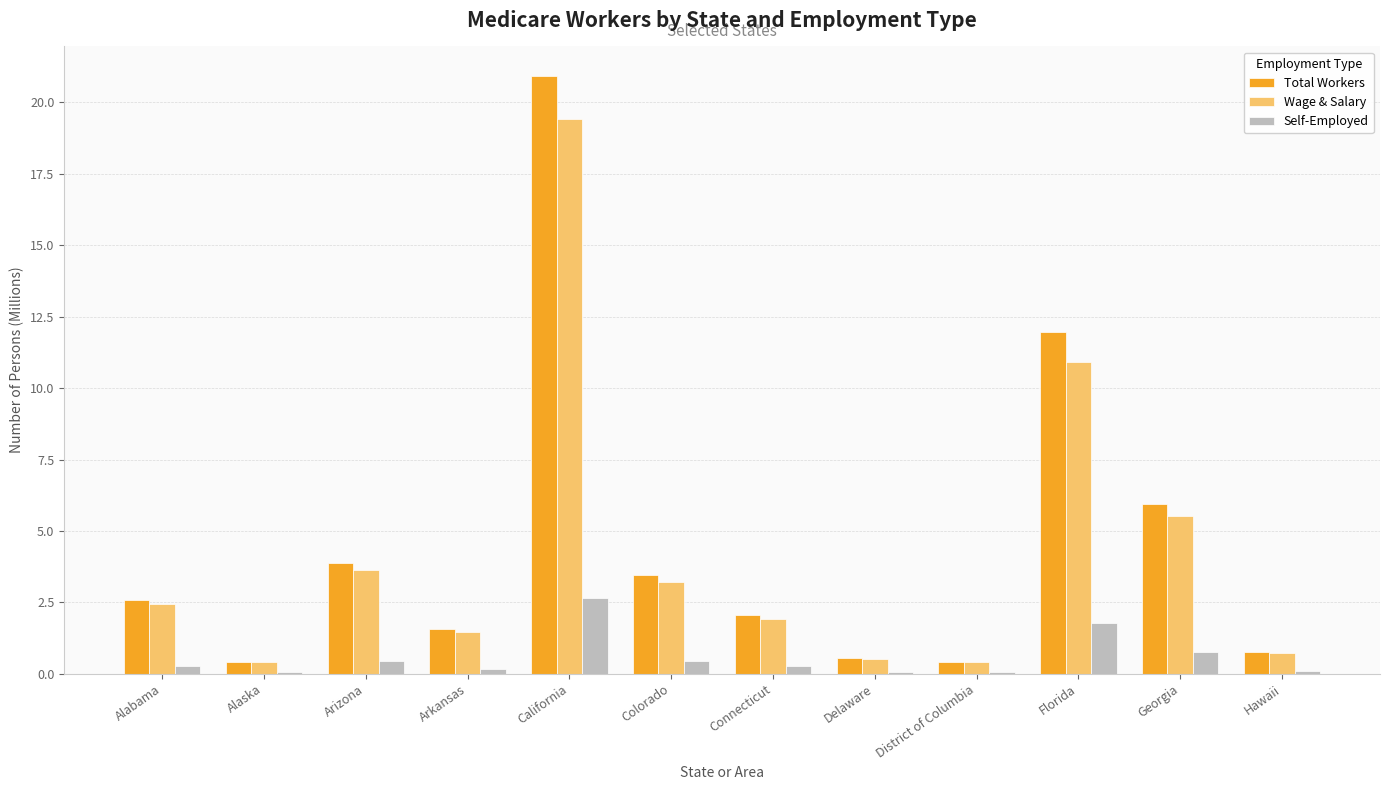

Is the value of Self-Employed at Arkansas greater than the value of Total Workers at Delaware?

No